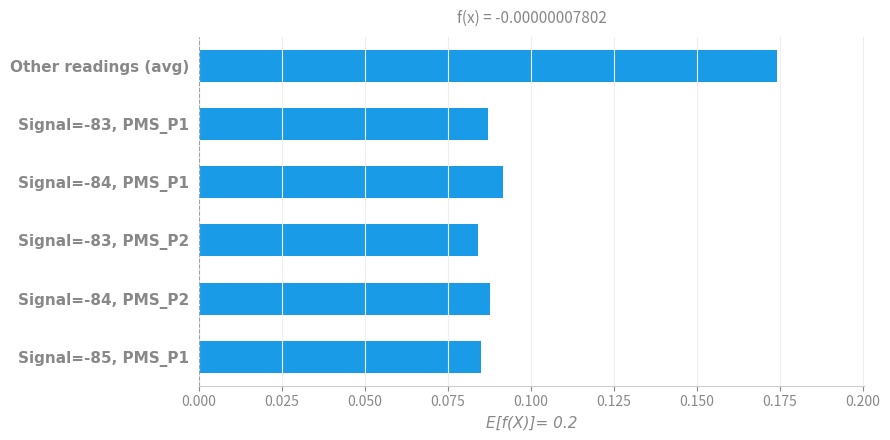

The value at Signal=-84, PMS_P1 is 0.2. True or false?

False